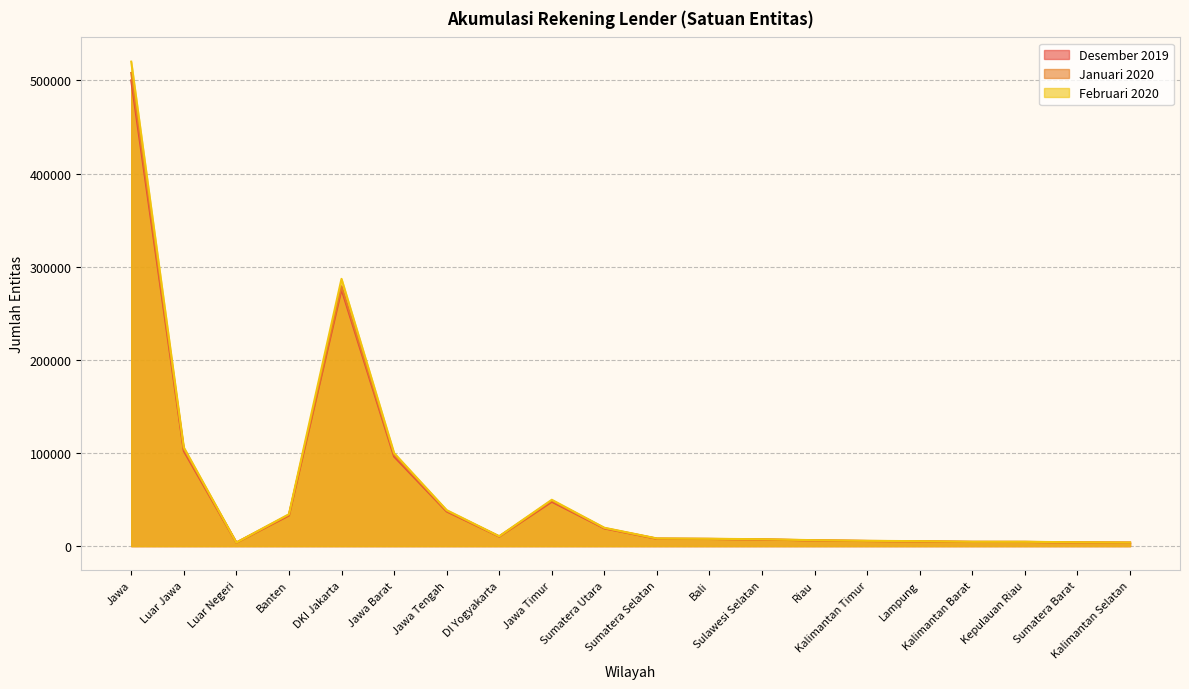

How many data points in Januari 2020 are less than 8090?

10